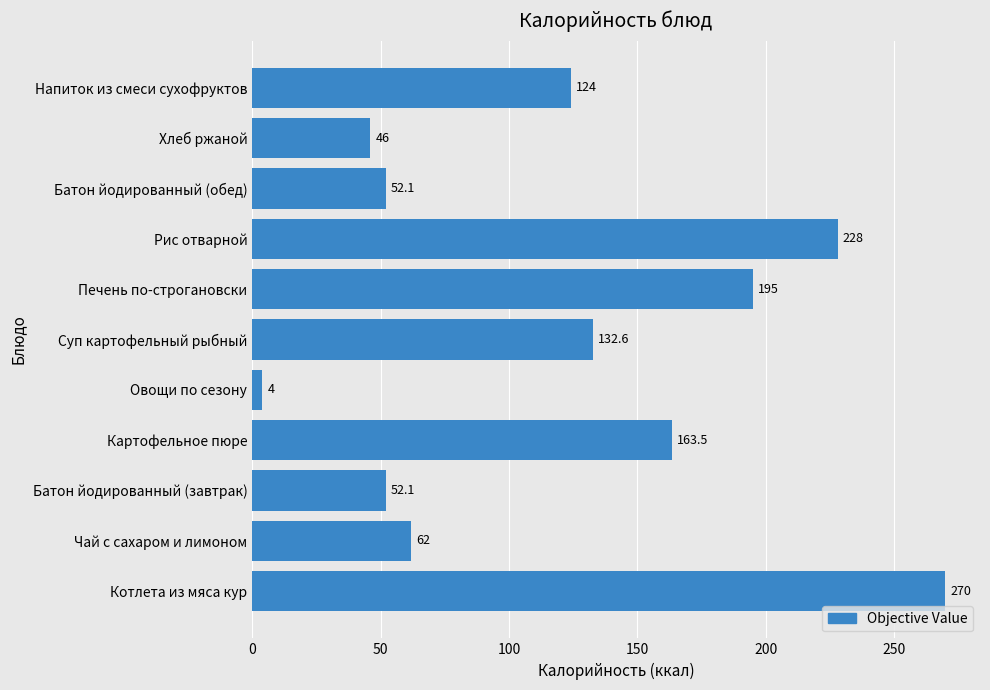

The chart shows a value of 75.1 at Хлеб ржаной. True or false?

False